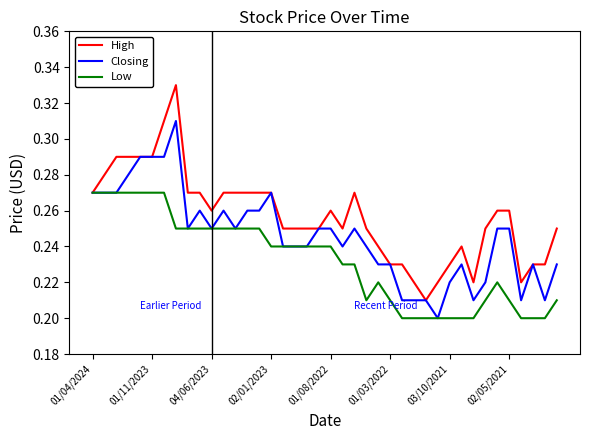

Which series has the largest range (max minus min)?

High